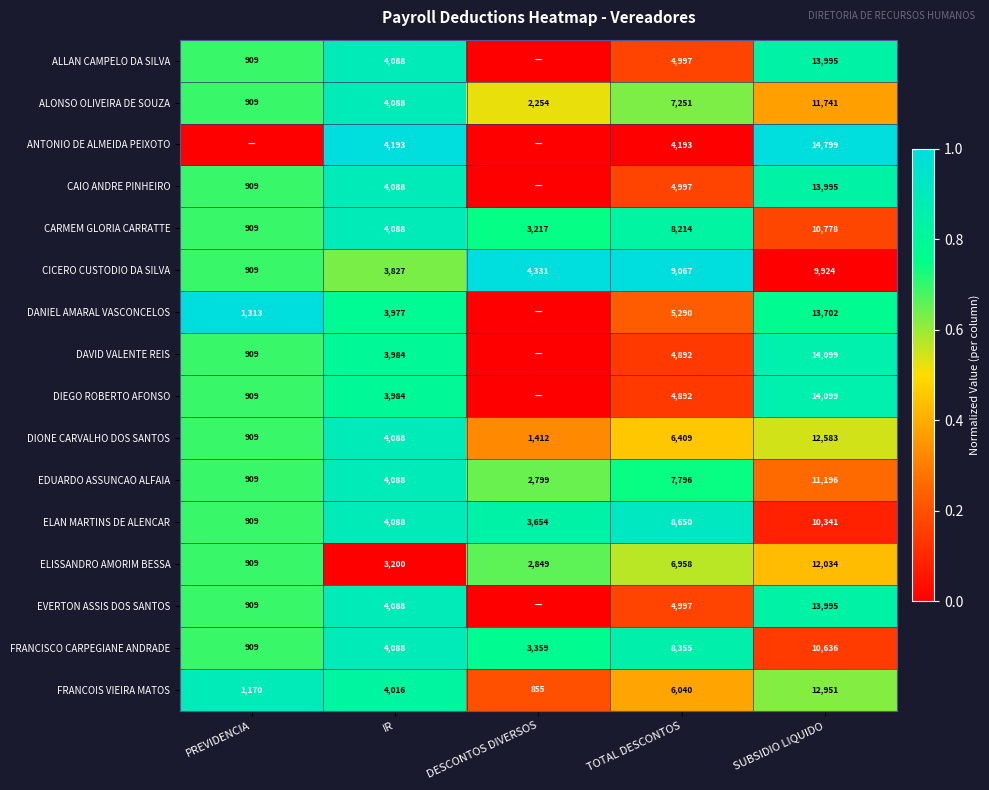

What is the difference between the second highest and second lowest values in the ELISSANDRO AMORIM BESSA series?

4109